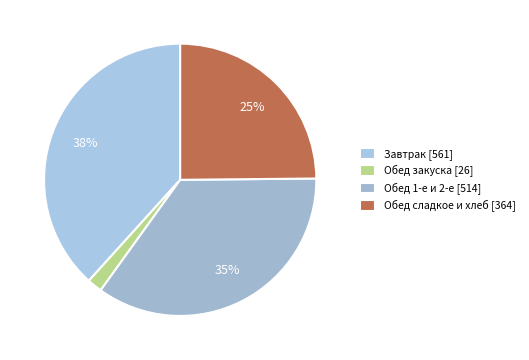

Count the number of slices in the pie.

4